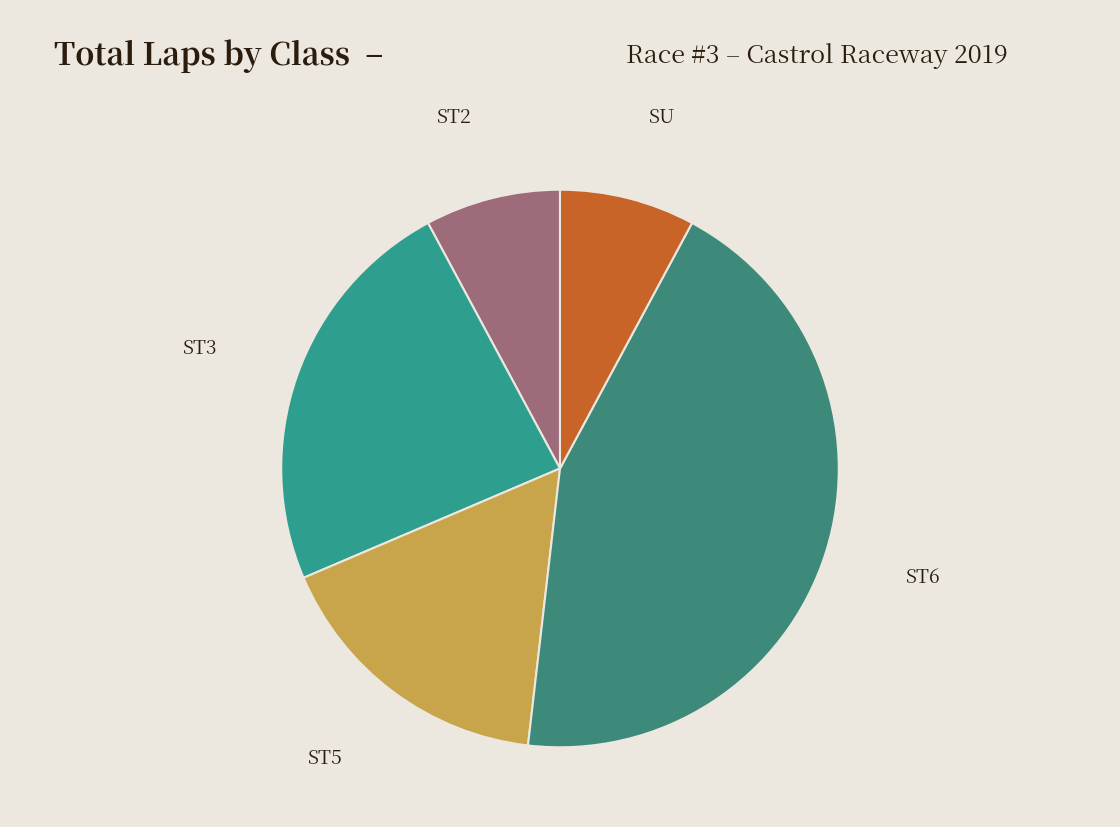

Is the sum of ST3 and ST5 greater than half?

No